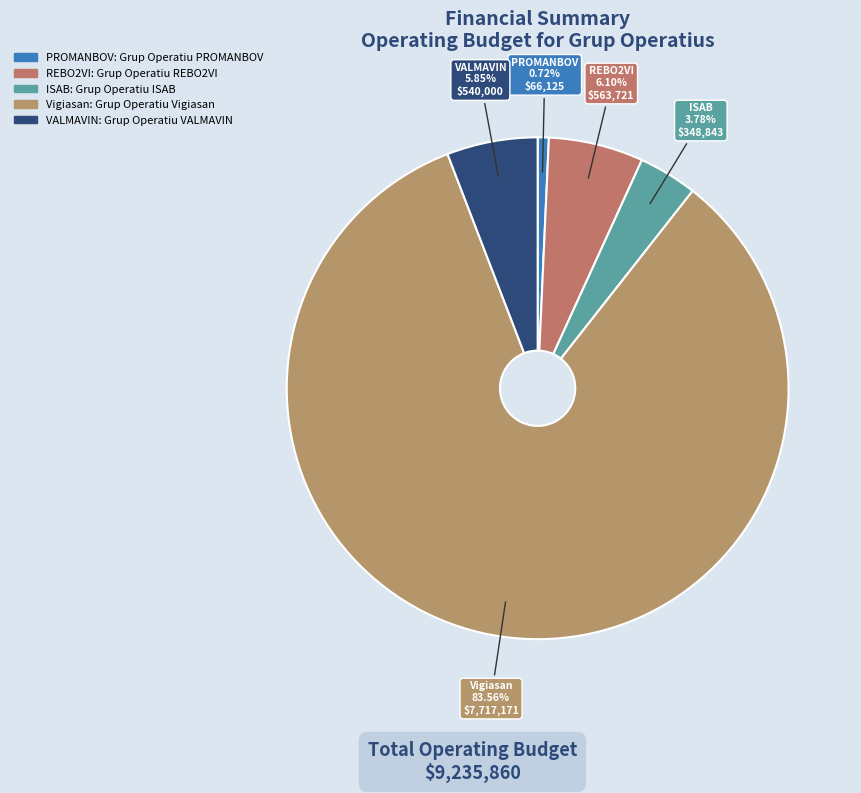

What percentage is the ISAB slice, to the nearest percent?

4%